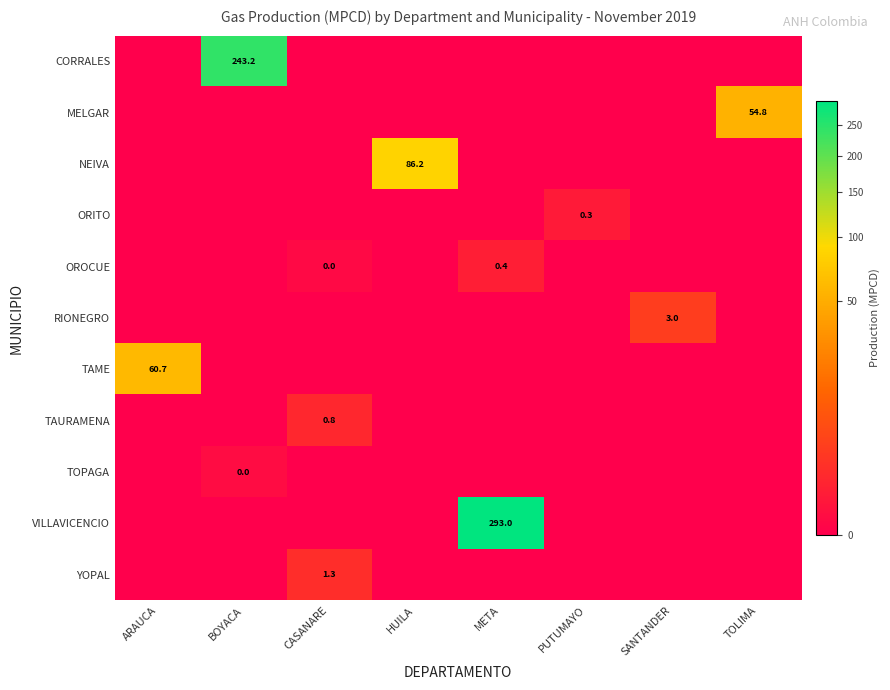

True or false: TOPAGA has a value of -0.0 at META.

False